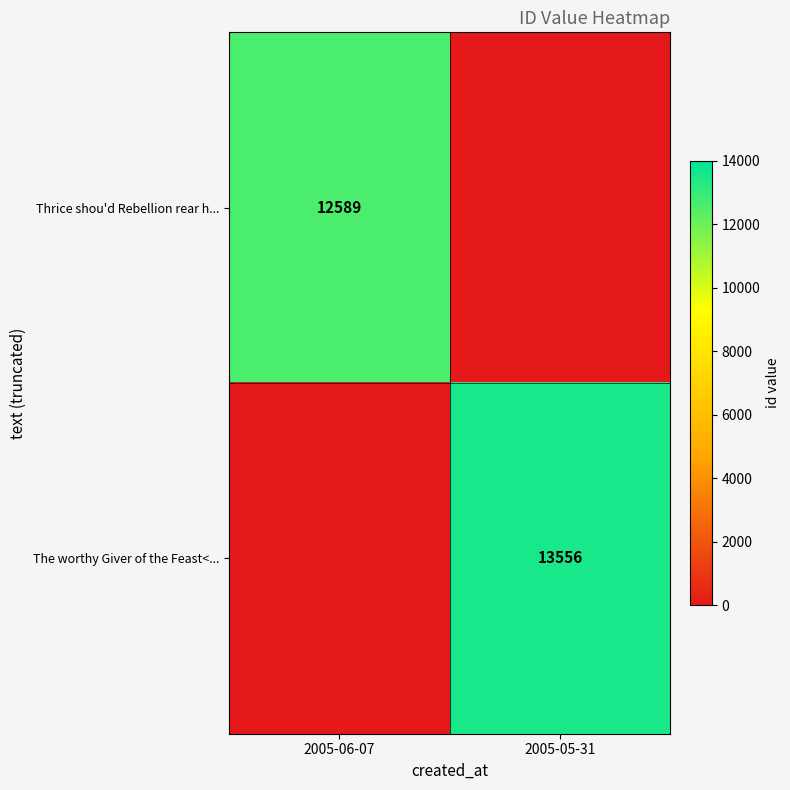

Is it true that The worthy Giver of the Feast<... equals 13556 at 2005-05-31?

True